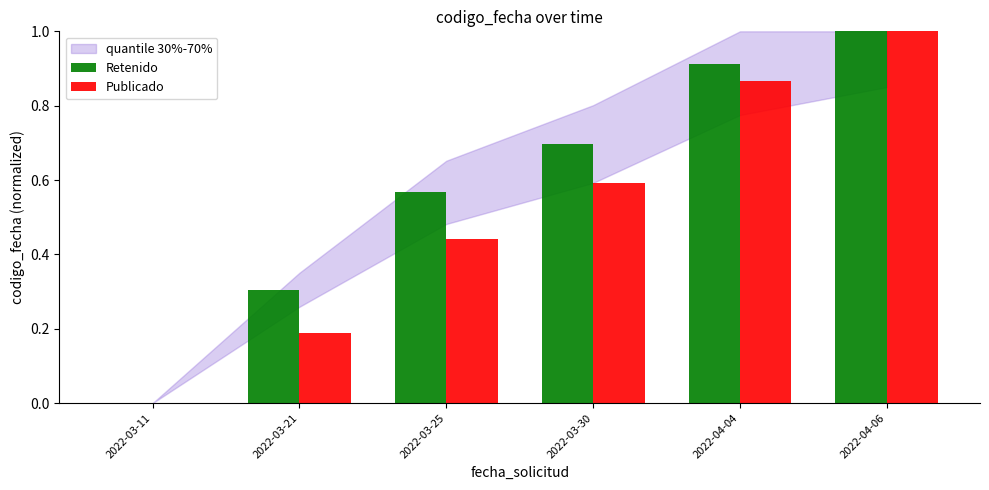

How many groups of bars are there?

6